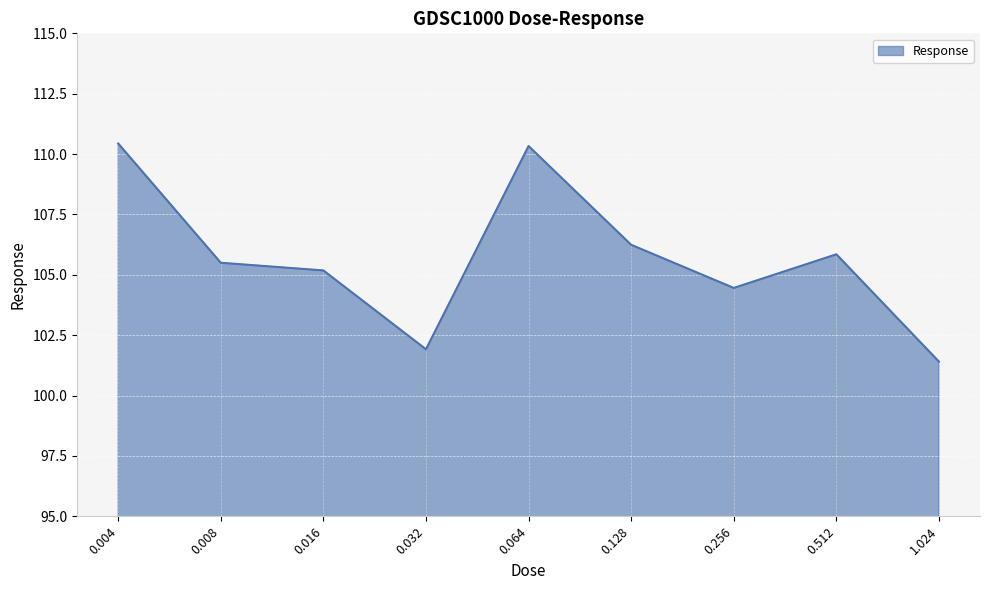

How many lines are shown in the chart?

1